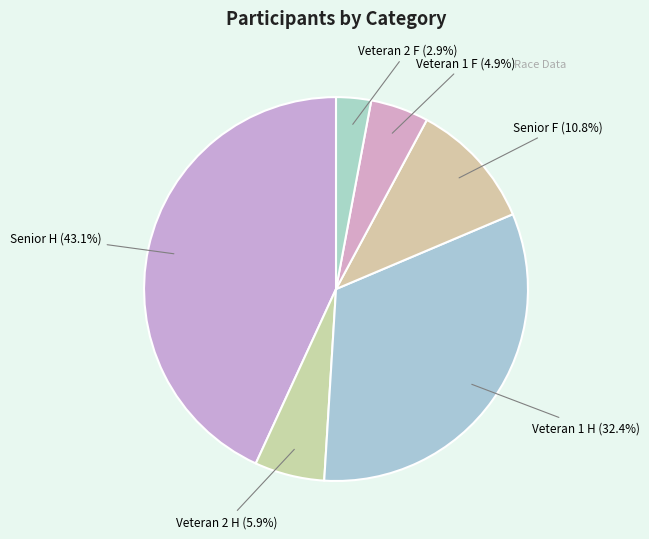

Is it true that Veteran 2 H is 20% of the pie?

False